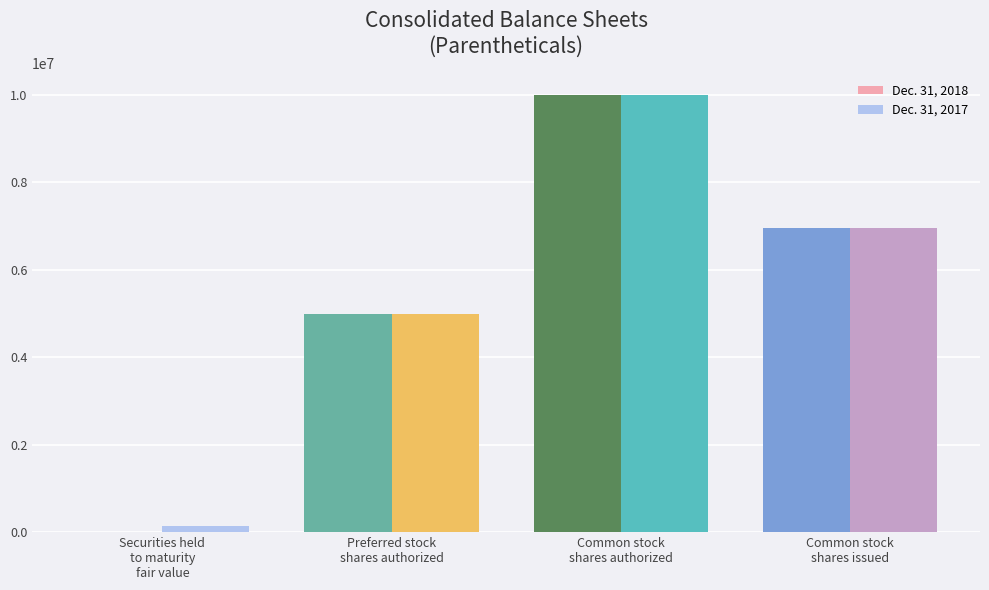

True or false: Dec. 31, 2017 has a value of 130113 at Securities held
to maturity
fair value.

True